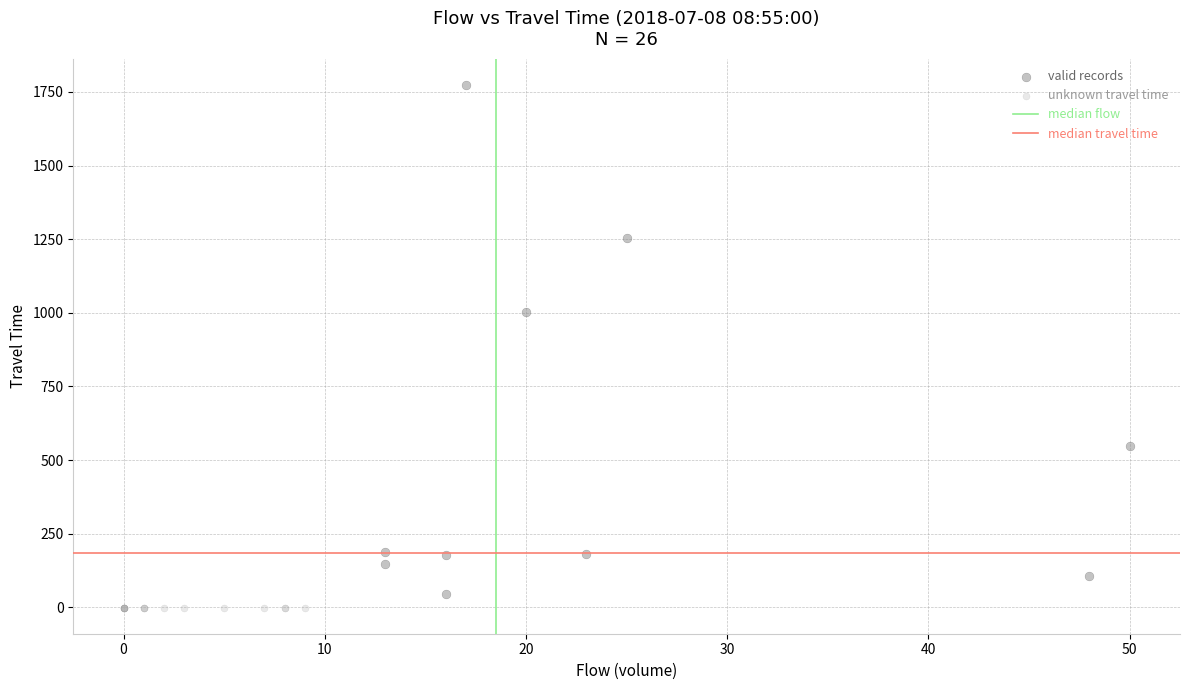

Which series reaches the maximum Y coordinate?

valid records